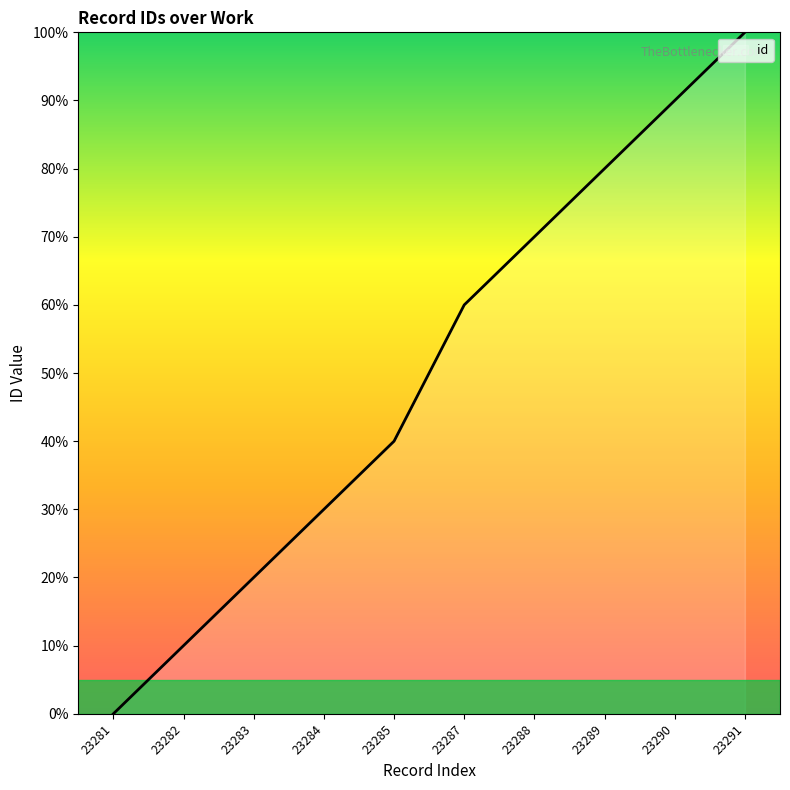

What is the maximum value shown in the chart?

100